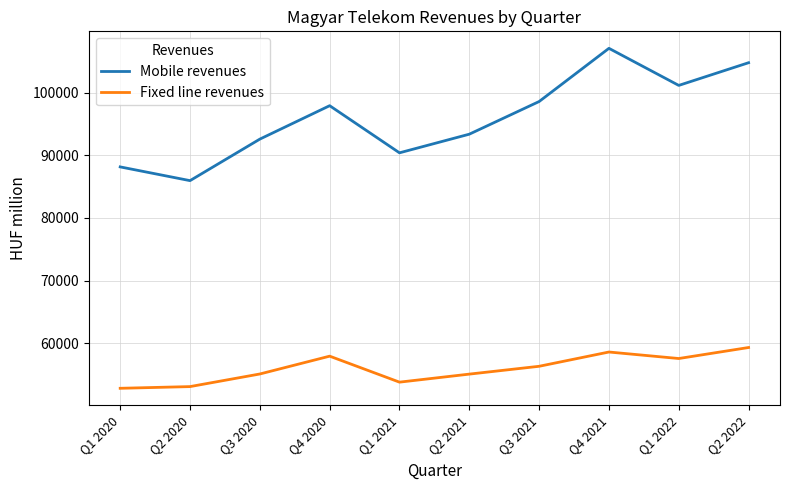

List the series in order of their overall mean, highest first.

Mobile revenues, Fixed line revenues